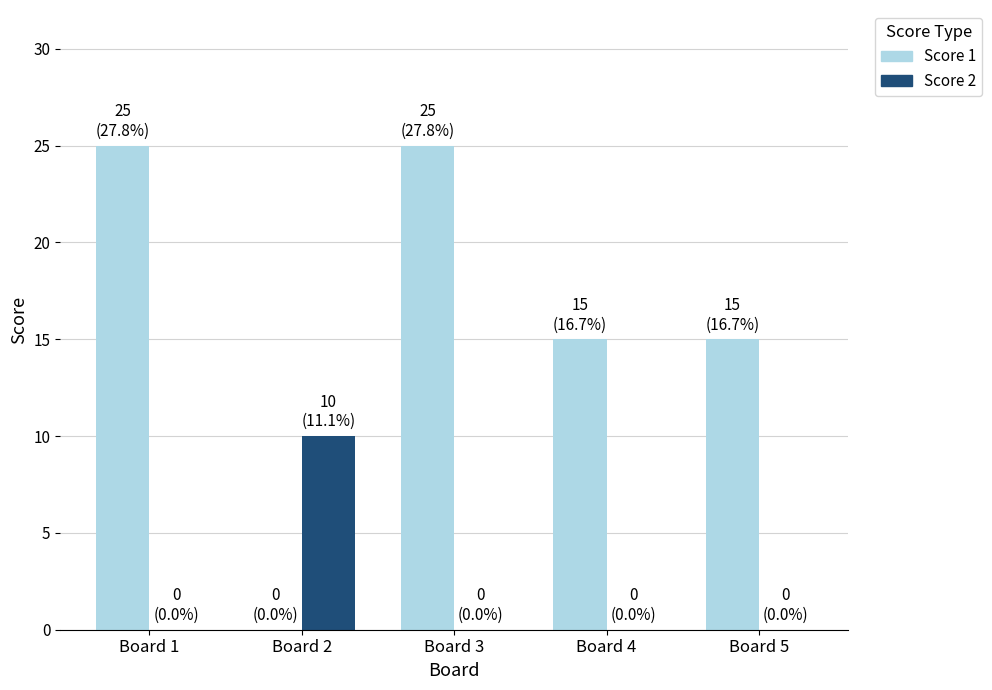

Is the value of Score 2 at Board 3 greater than the value of Score 1 at Board 5?

No